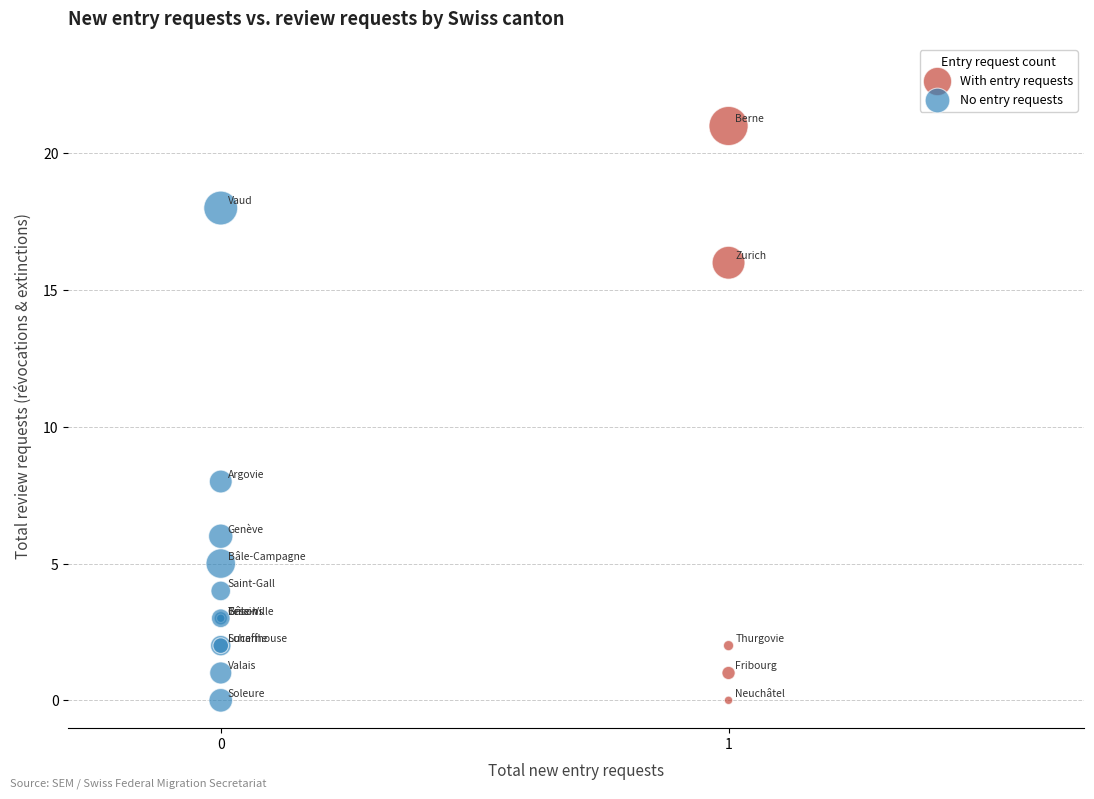

Which series has the largest Y range (max minus min)?

With entry requests